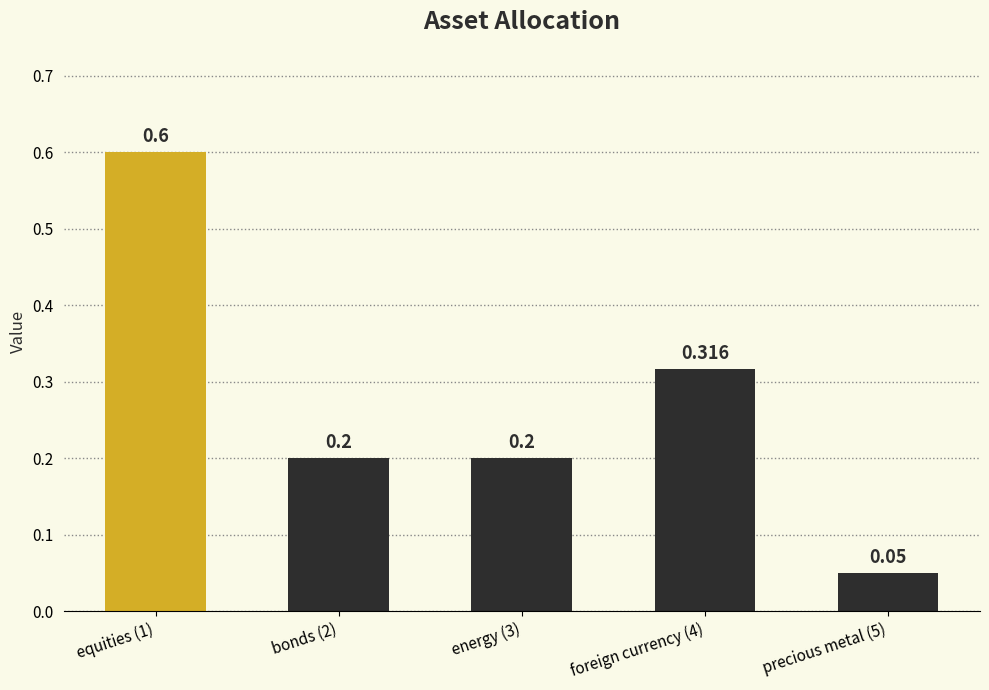

Does the chart contain any negative values?

No